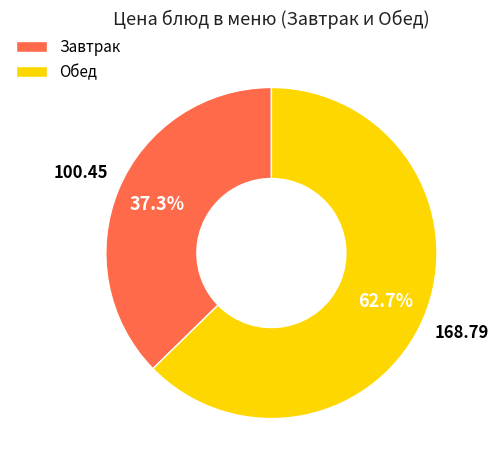

Which slice is the largest?

Обед